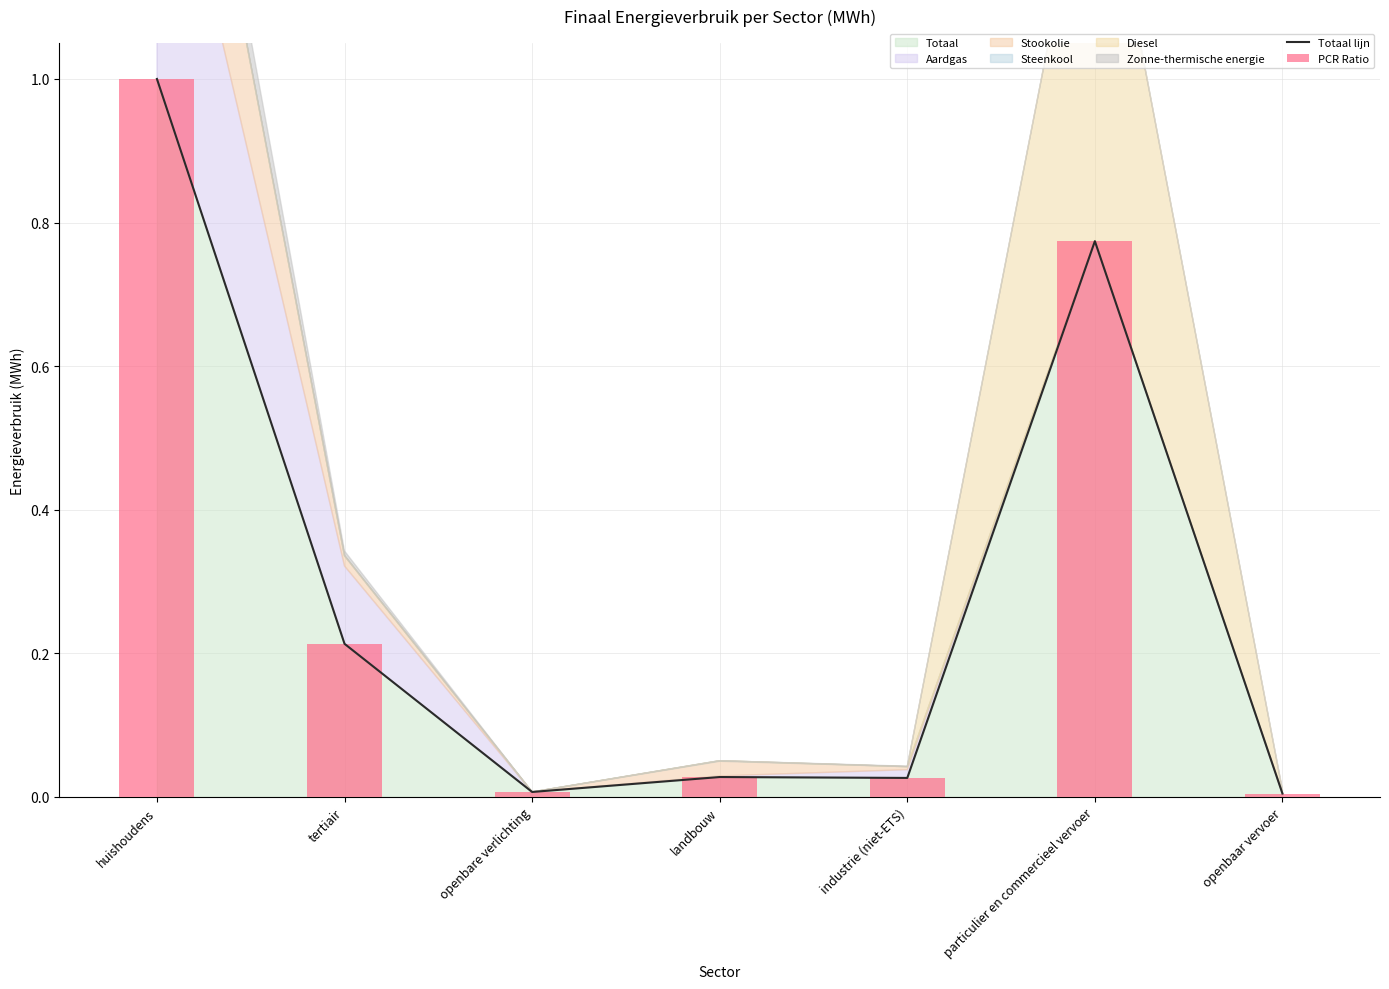

At landbouw, list the series in order from smallest to largest.

Totaal lijn, PCR Ratio